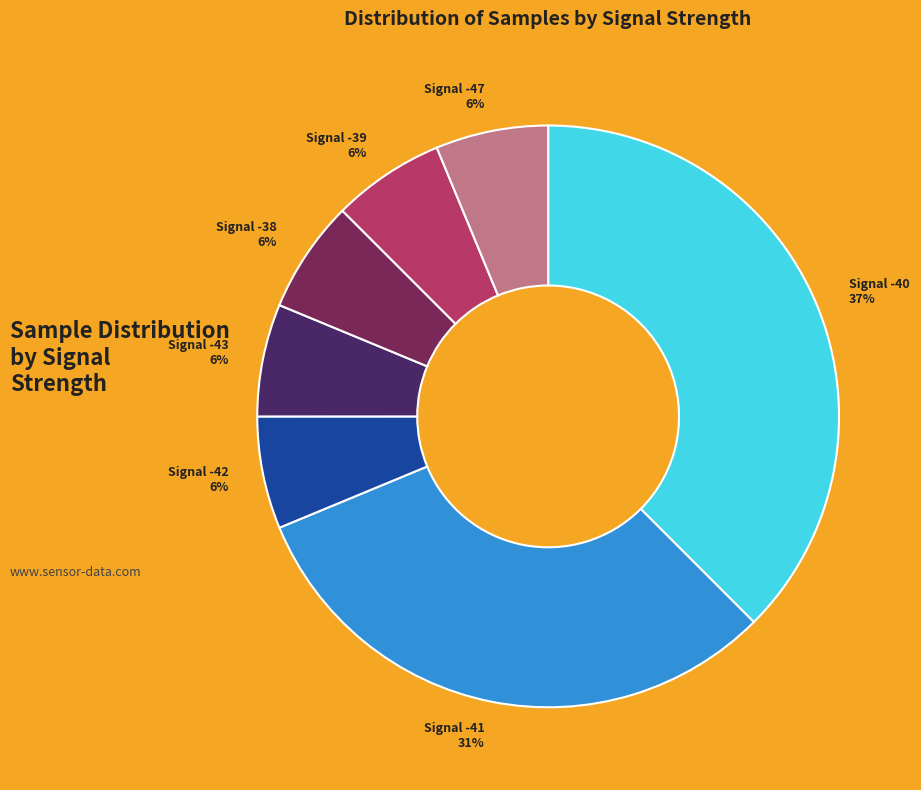

True or false: Signal -47 accounts for 6% of the total.

True